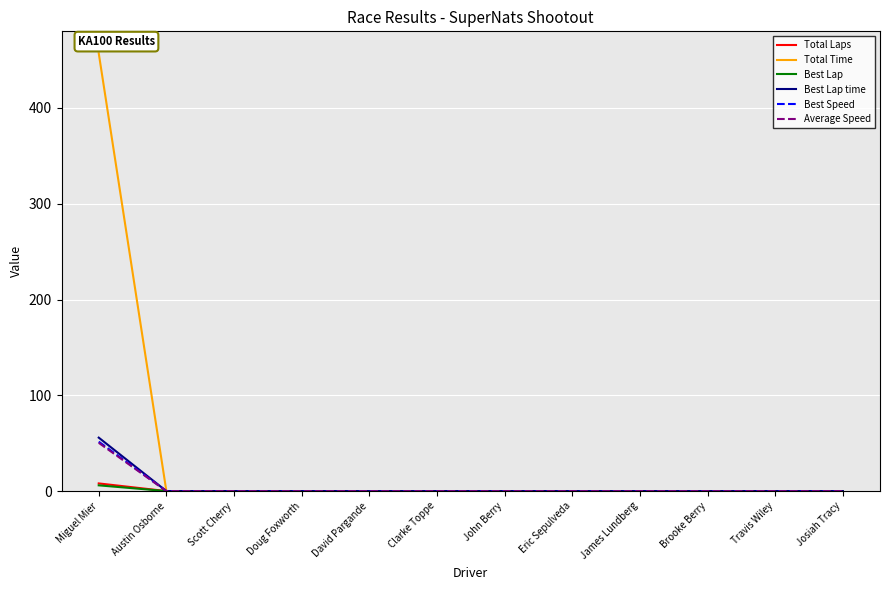

The value of Best Speed at David Pargande is 0.0. True or false?

True